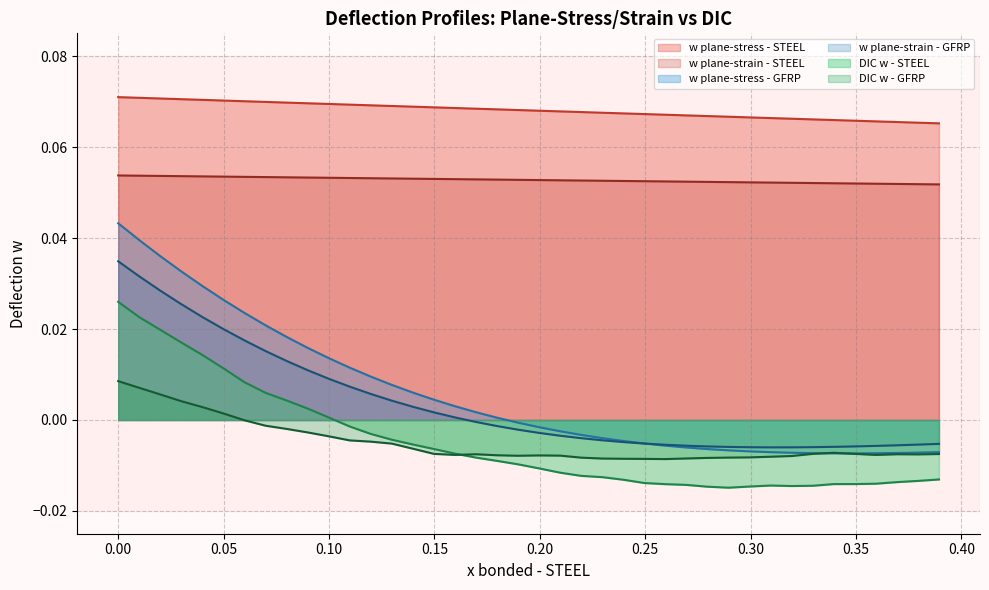

How many lines are shown in the chart?

6